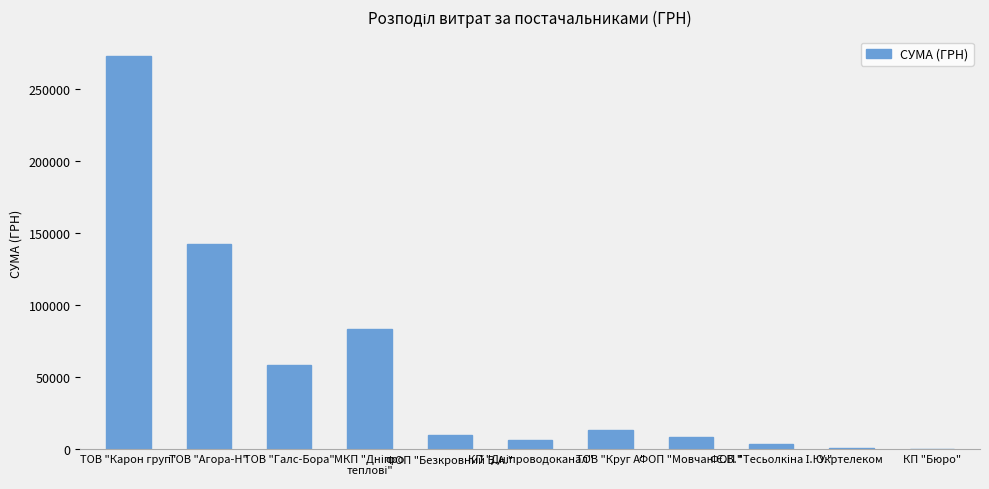

Are the bars grouped side by side (vs. stacked)?

No